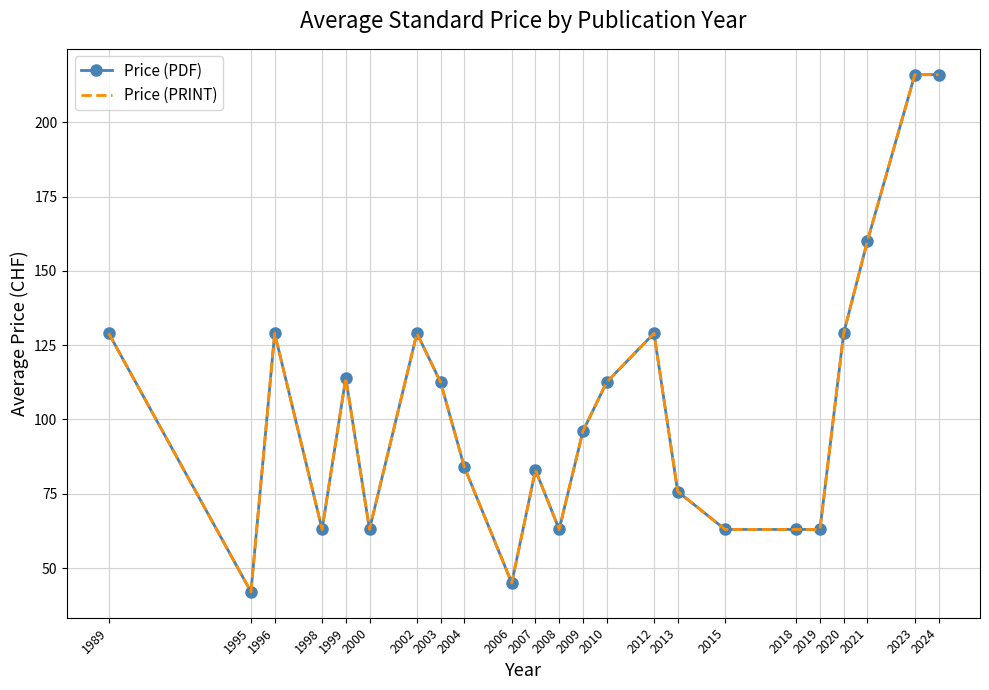

The Price (PDF) series shows 160.0 at 2021. True or false?

True